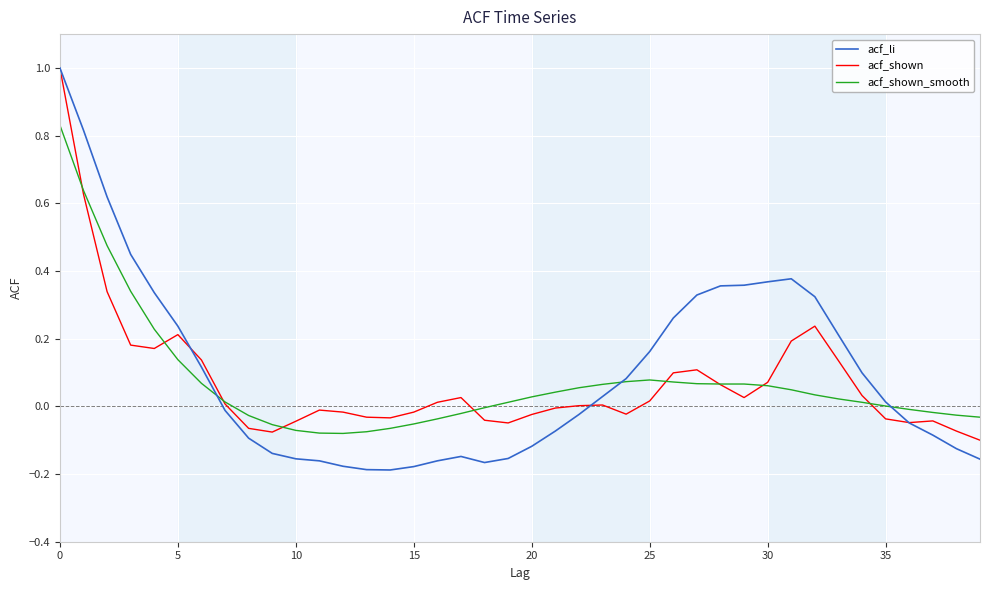

Which series has the largest total across all categories?

acf_li